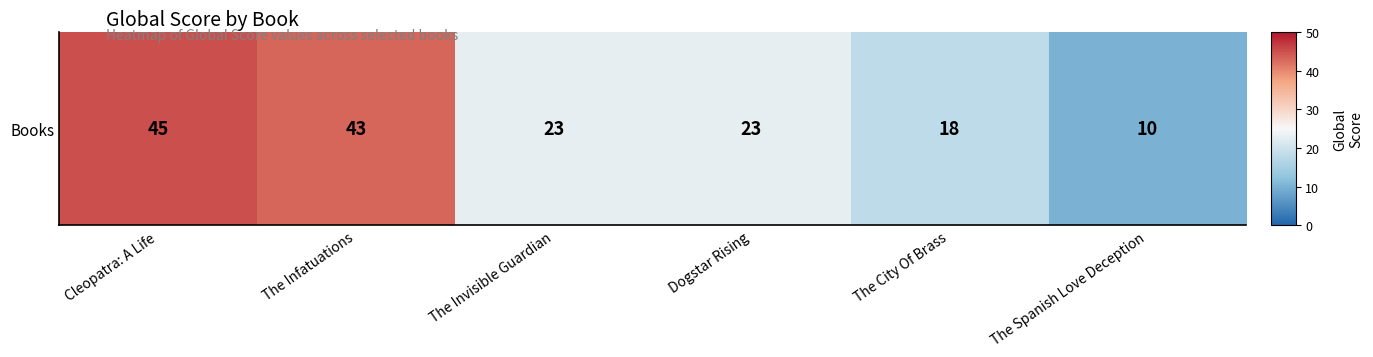

What is the approximate value at Cleopatra: A Life?

0.8